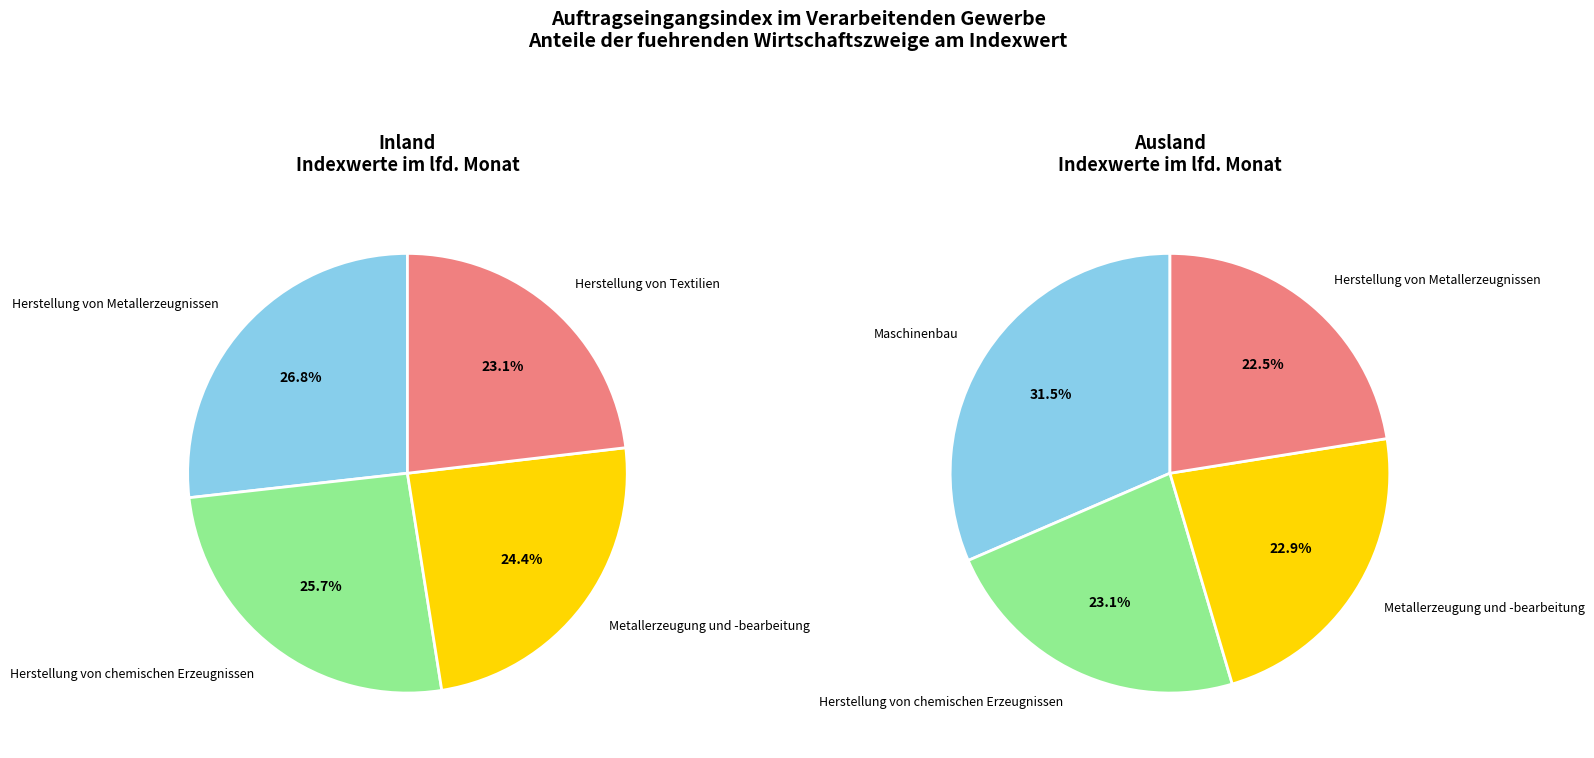

What portion of the pie excludes 3?

89.1%